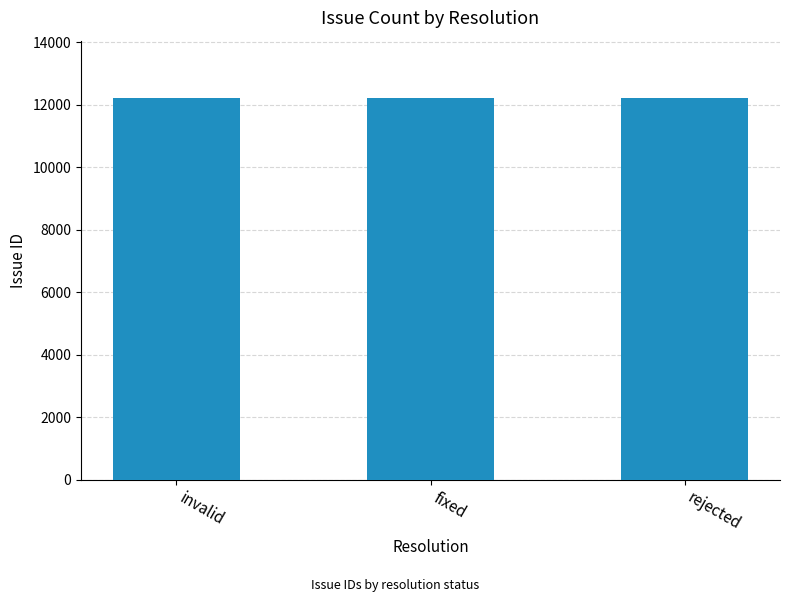

What is the ratio of the value at invalid to the value at rejected?

1.0